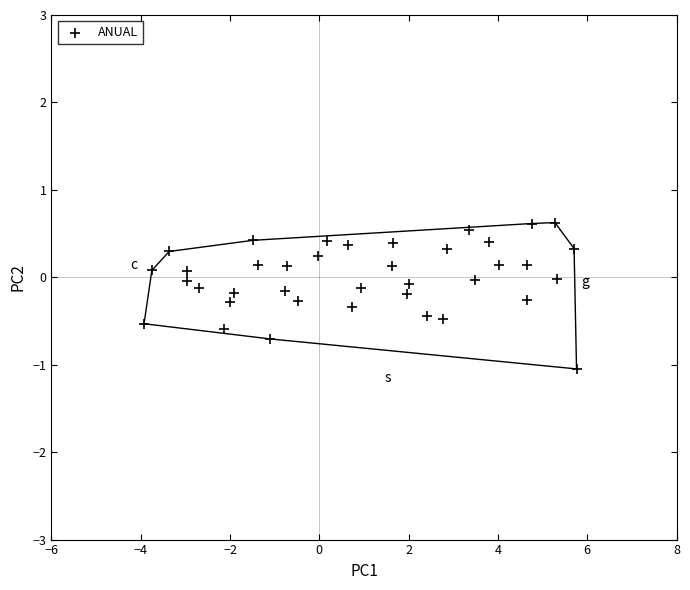

What is the range of X values (max minus min)?

9.7